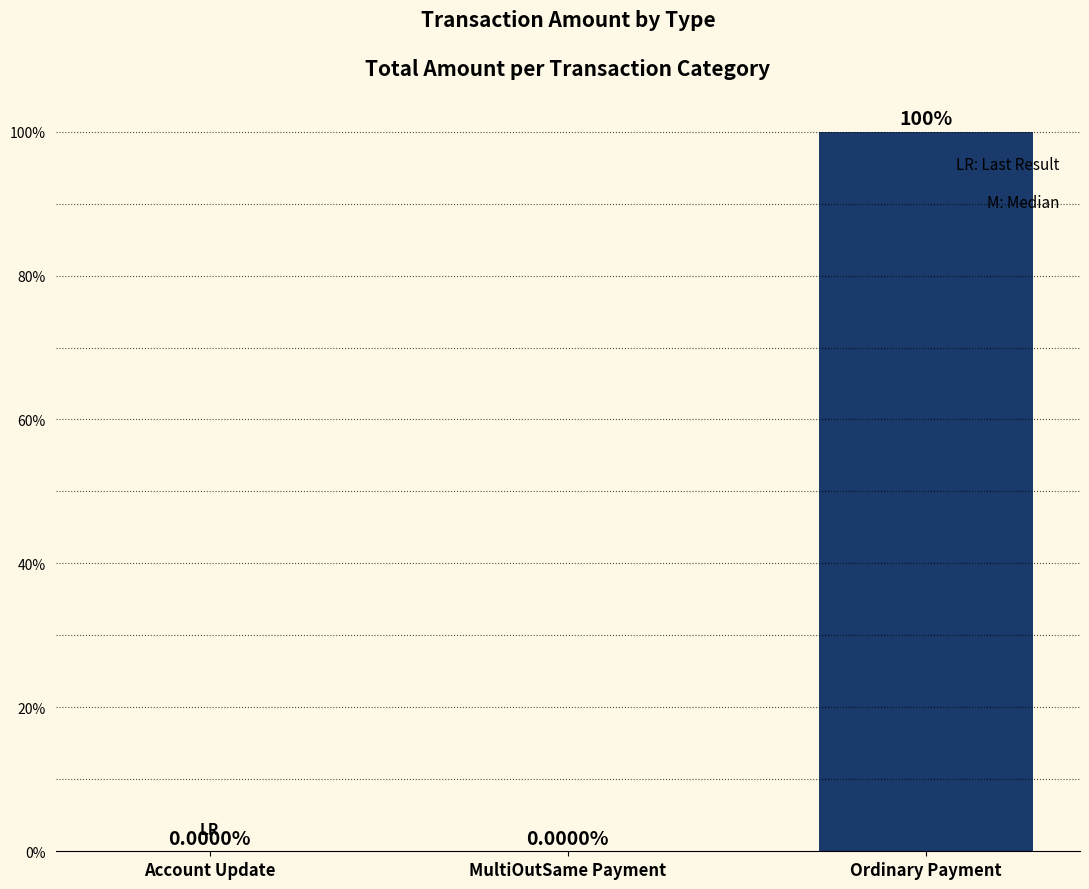

The value at Ordinary Payment is 100.0. True or false?

True